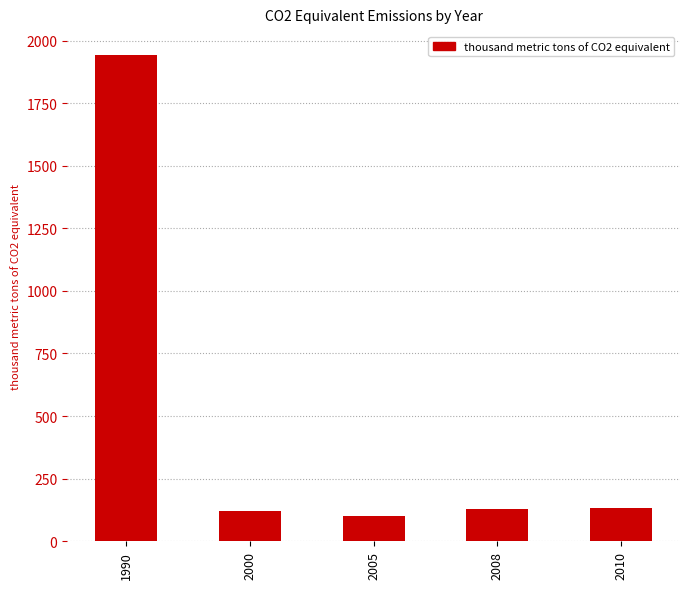

What is the change in value from 1990 to 2005?

-1840.0